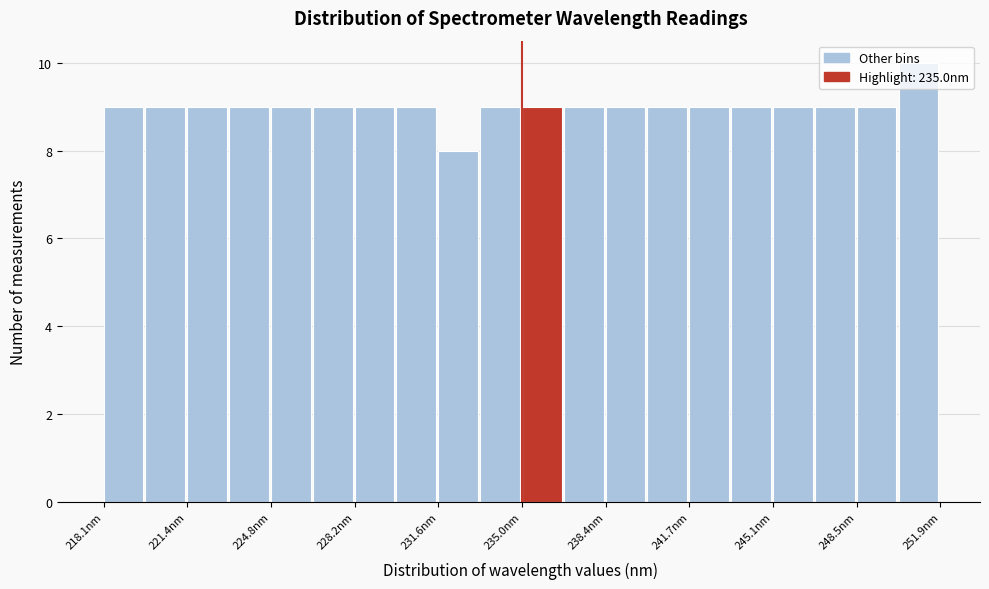

Read against the x-axis, roughly where is the centre of the tallest bar?

251.0